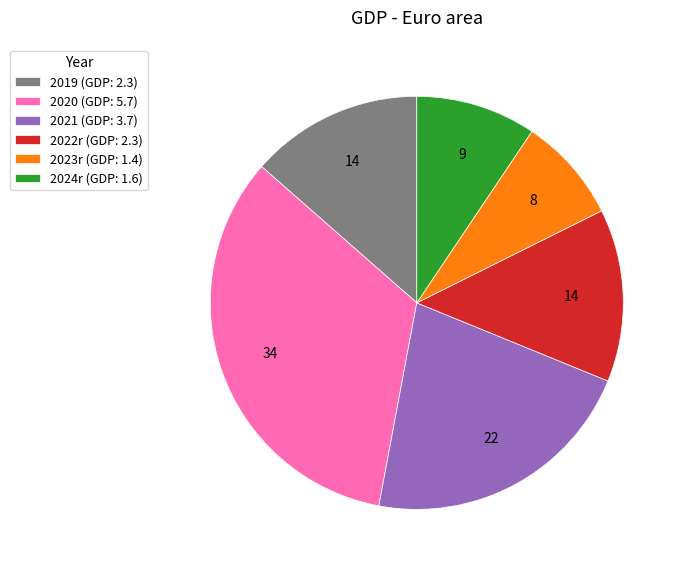

Which has a higher value, 2021 or 2022r?

2021